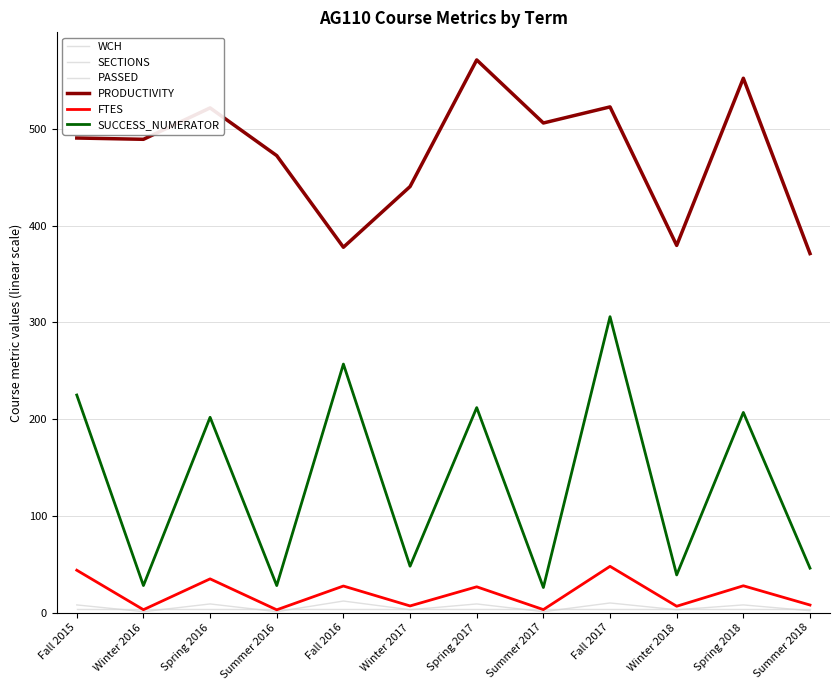

In PRODUCTIVITY, how many points are lower than both neighbors (excluding endpoints)?

4